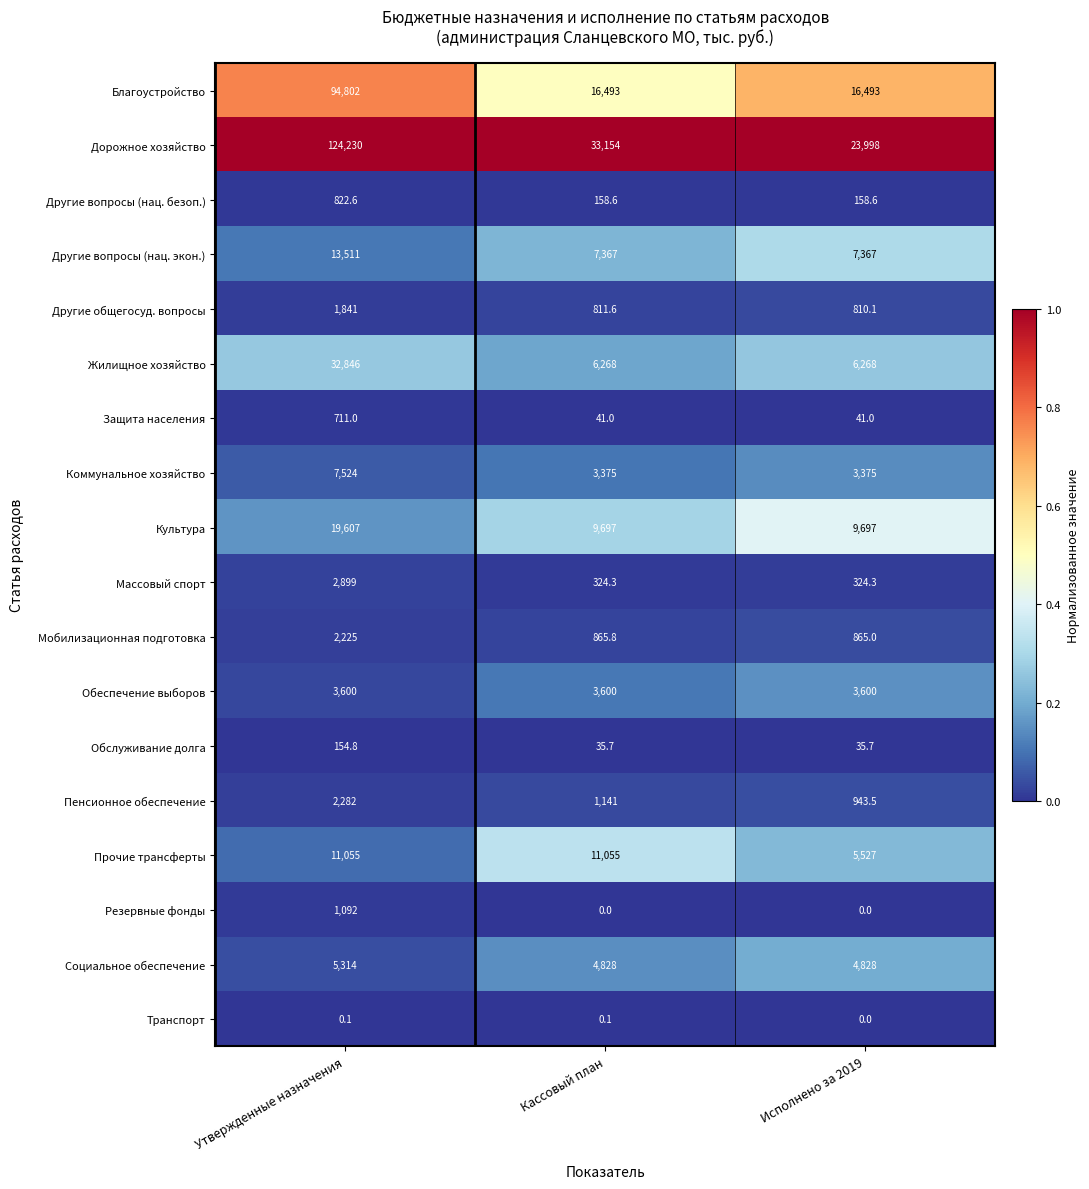

Rank the series by their maximum value, from highest to lowest.

Дорожное хозяйство, Благоустройство, Жилищное хозяйство, Культура, Другие вопросы (нац. экон.), Прочие трансферты, Коммунальное хозяйство, Социальное обеспечение, Обеспечение выборов, Массовый спорт, Пенсионное обеспечение, Мобилизационная подготовка, Другие общегосуд. вопросы, Резервные фонды, Другие вопросы (нац. безоп.), Защита населения, Обслуживание долга, Транспорт